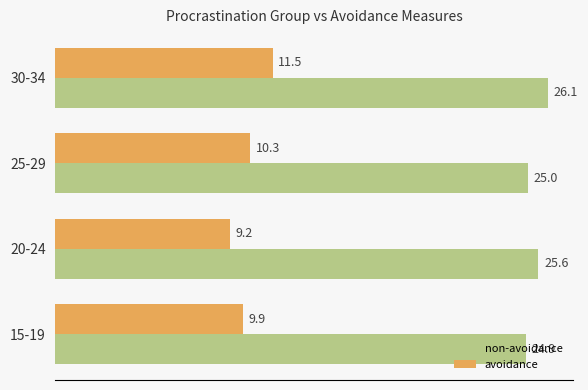

At which category is the sum across all series the highest?

30-34